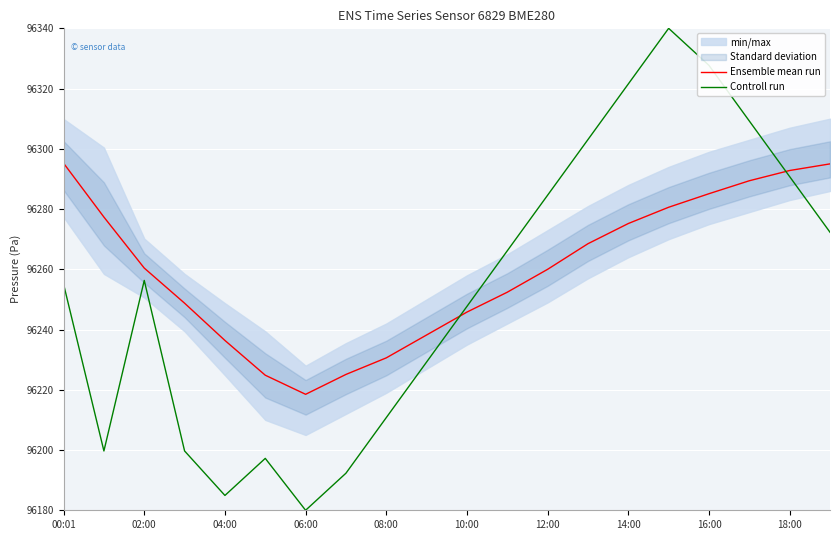

What is the value of the Controll run point at the 15th from the left?

96321.5